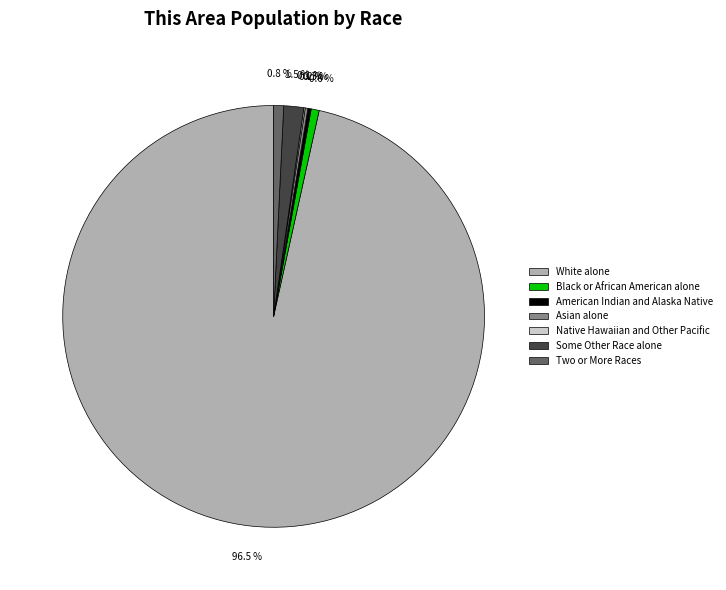

Does any single category account for the majority?

Yes